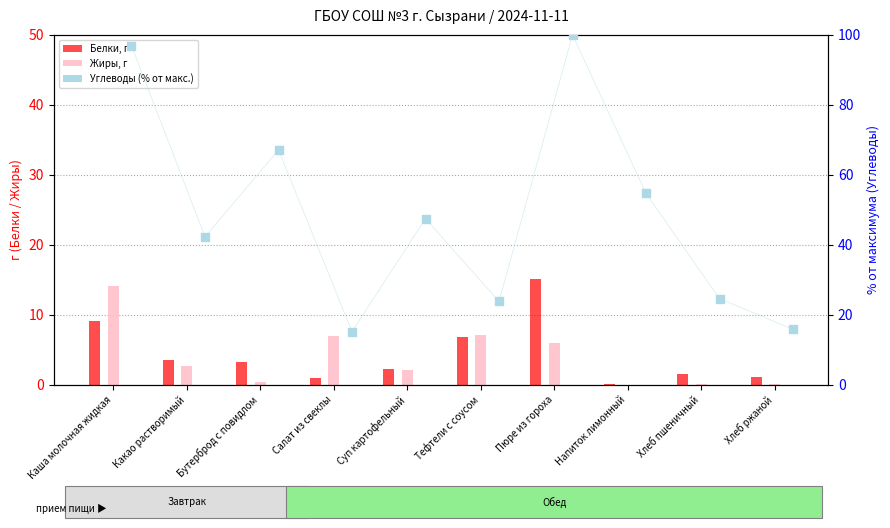

What are all the series names shown in the legend?

Белки, Жиры, Углеводы (% от макс.)